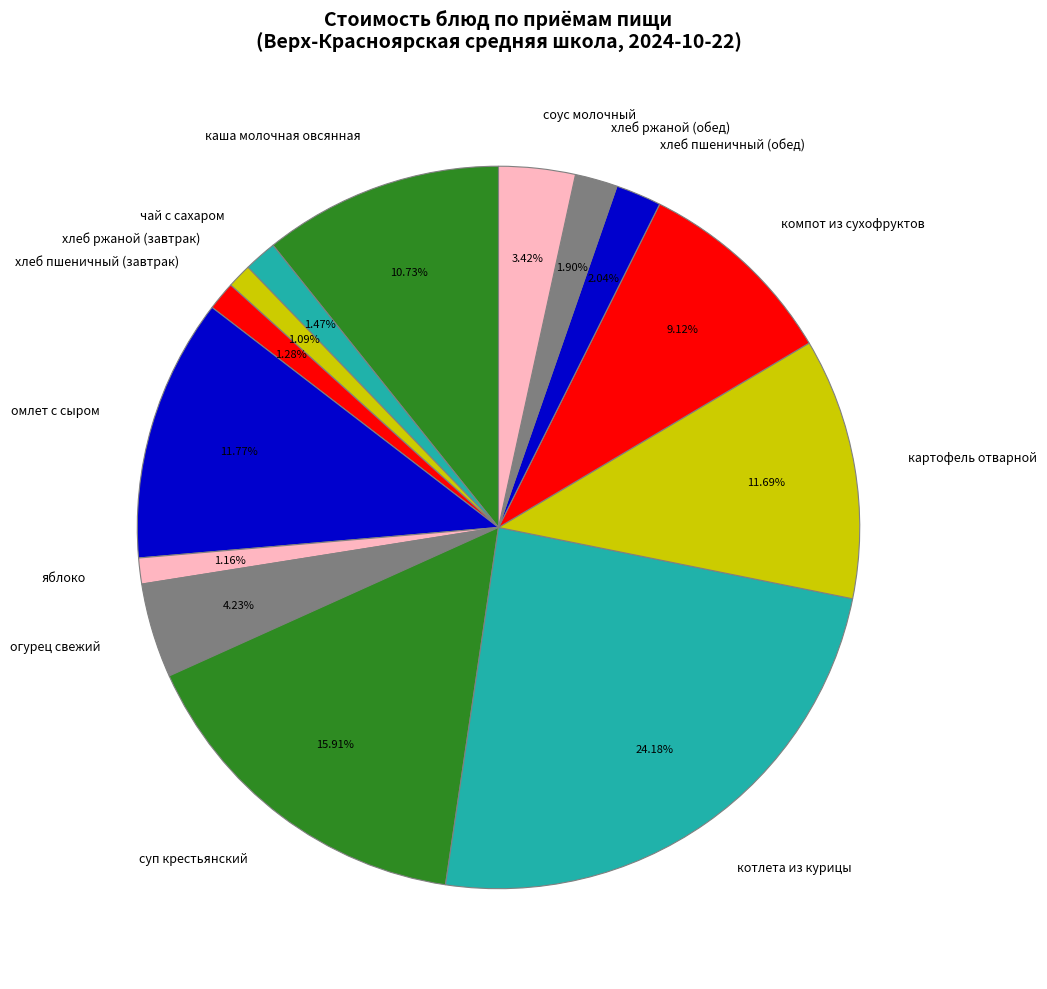

Does каша молочная овсянная represent more than half of the total?

No